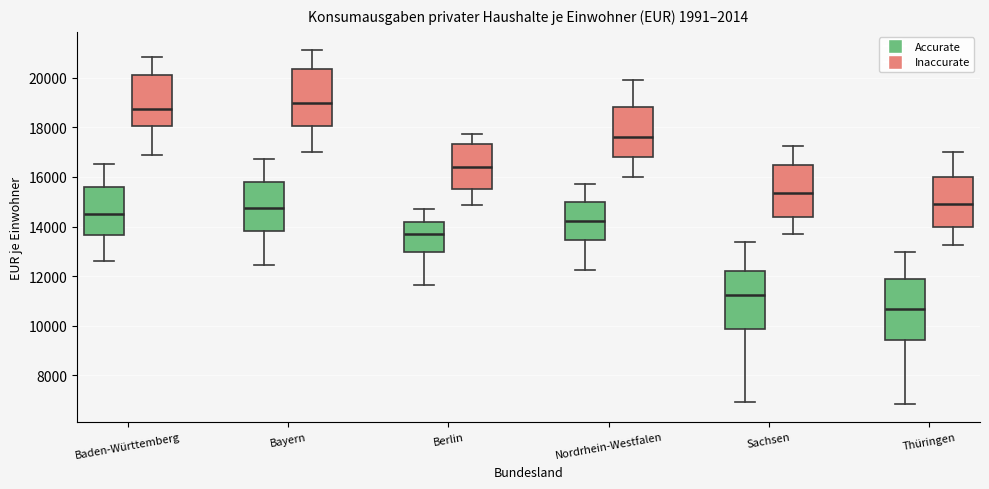

Reading left to right, read every box against the y-axis: the position of its median line, the range the box covers, and the ends of its whiskers. The values are not printed on the chart, so give them approximately, as read against the axis.

Baden-Württemberg (Accurate): median 14600, box 13600 to 15600, whiskers 12600 to 16600
Baden-Württemberg (Inaccurate): median 18800, box 18000 to 20200, whiskers 16800 to 20800
Bayern (Accurate): median 14800, box 13800 to 15800, whiskers 12400 to 16800
Bayern (Inaccurate): median 19000, box 18000 to 20400, whiskers 17000 to 21200
Berlin (Accurate): median 13800, box 13000 to 14200, whiskers 11600 to 14600
Berlin (Inaccurate): median 16400, box 15600 to 17400, whiskers 14800 to 17800
Nordrhein-Westfalen (Accurate): median 14200, box 13400 to 15000, whiskers 12200 to 15800
Nordrhein-Westfalen (Inaccurate): median 17600, box 16800 to 18800, whiskers 16000 to 19800
Sachsen (Accurate): median 11200, box 9800 to 12200, whiskers 7000 to 13400
Sachsen (Inaccurate): median 15400, box 14400 to 16400, whiskers 13600 to 17200
Thüringen (Accurate): median 10600, box 9400 to 11800, whiskers 6800 to 13000
Thüringen (Inaccurate): median 15000, box 14000 to 16000, whiskers 13200 to 17000